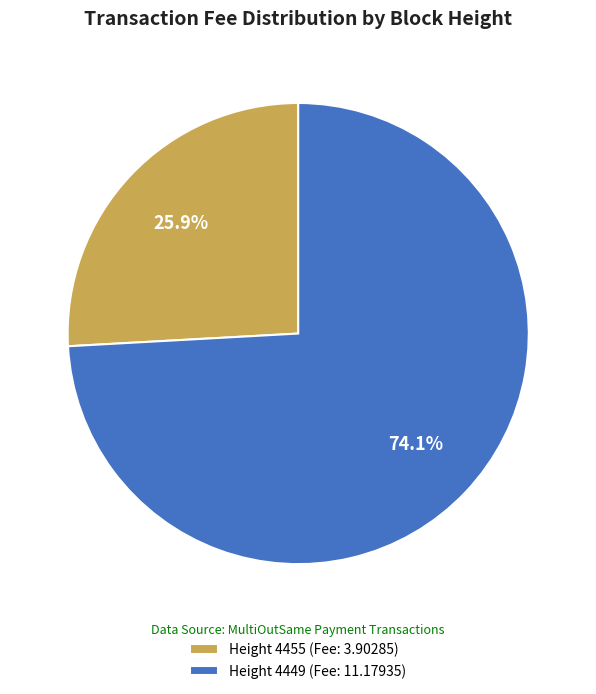

How many slices are in this pie chart?

2